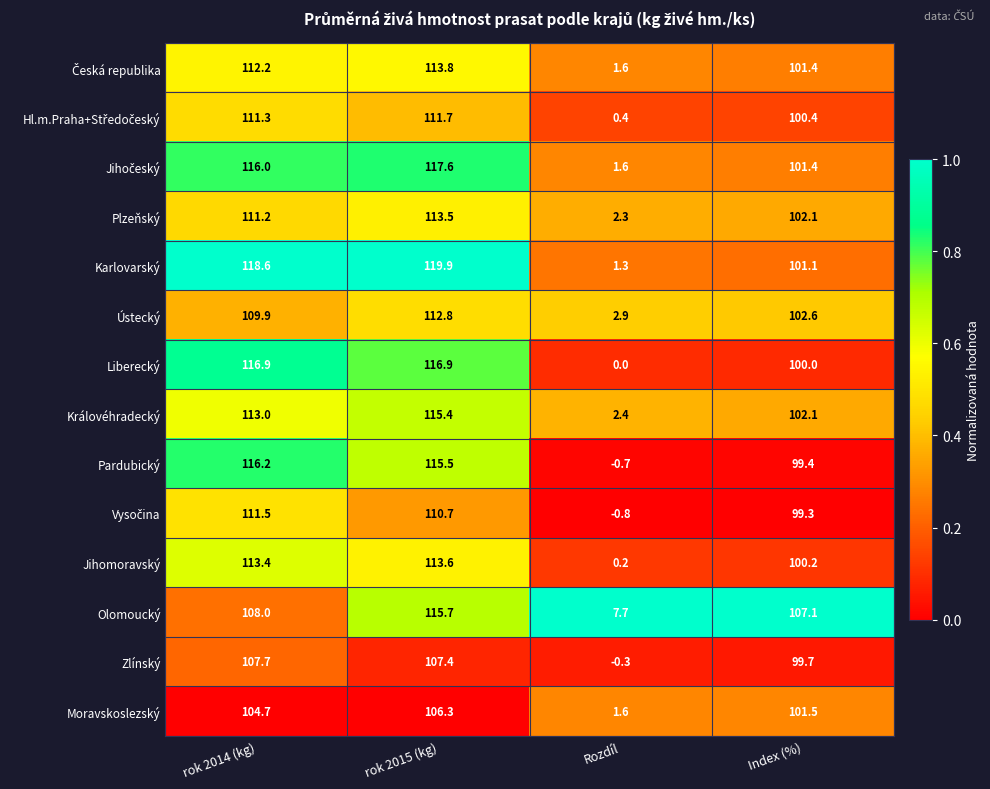

Where is Ústecký nearest to the value 57?

Index (%)